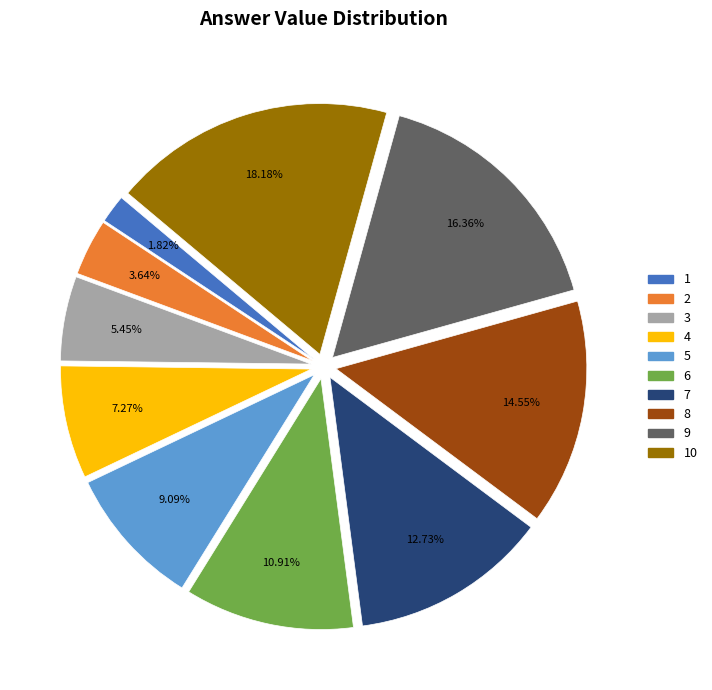

What percentage is NOT represented by 5?

90.9%